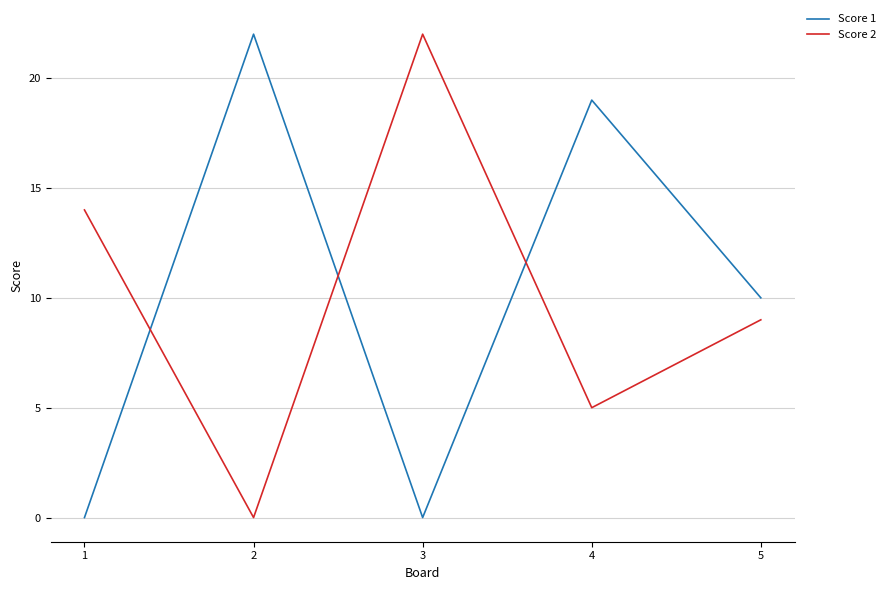

What is the difference between the second highest and second lowest values in the Score 1 series?

19